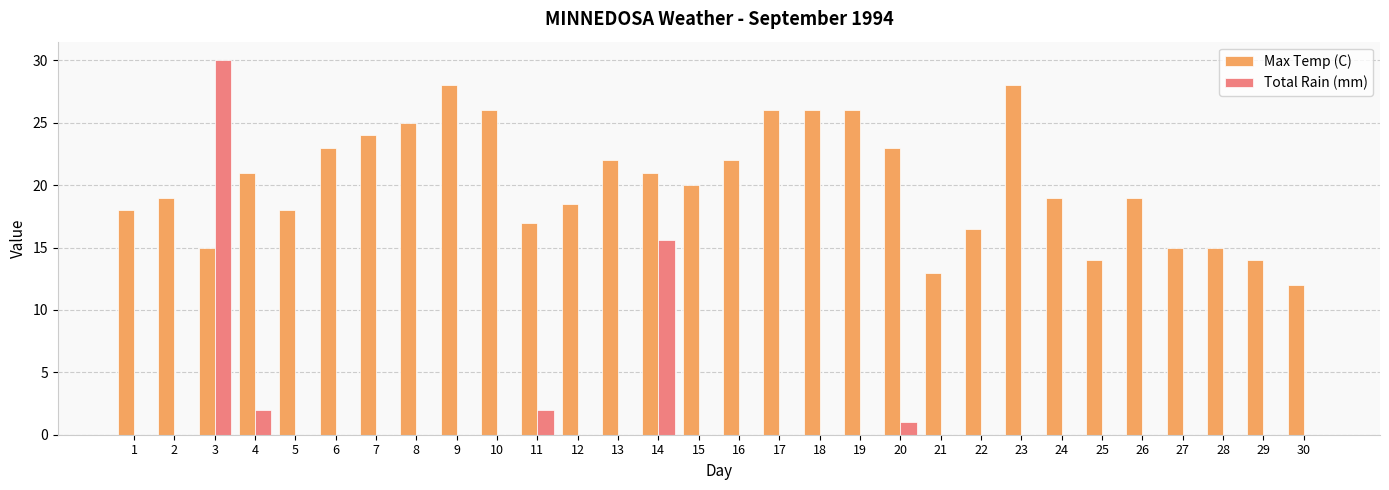

What is the total value across all series at 1?

18.0